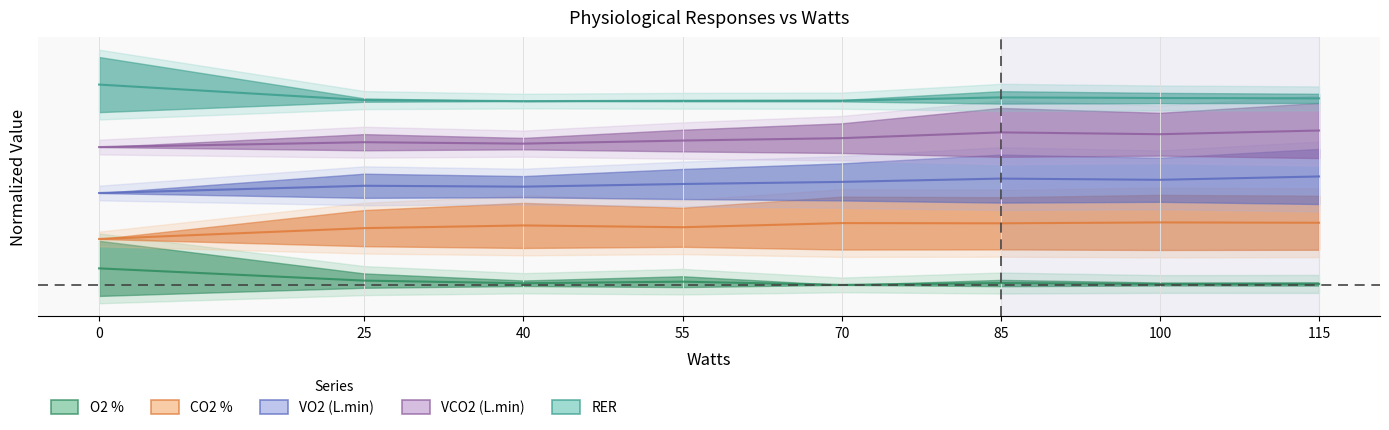

True or false: RER and VCO2 (L.min) intersect in this chart.

False